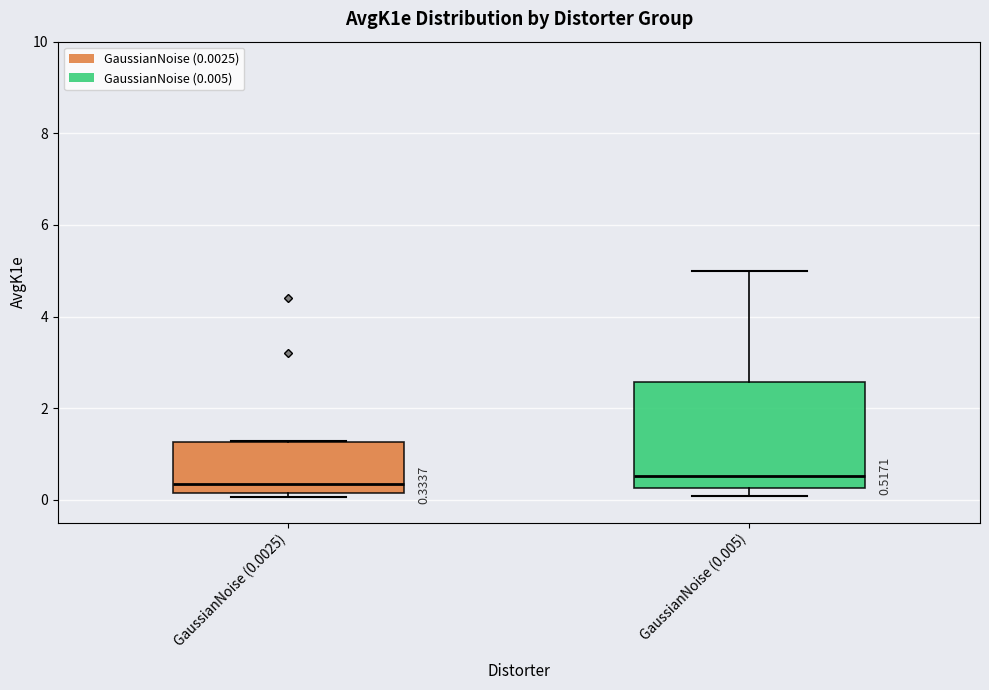

Which box is the tallest, from its lower edge to its upper edge?

GaussianNoise (0.005)